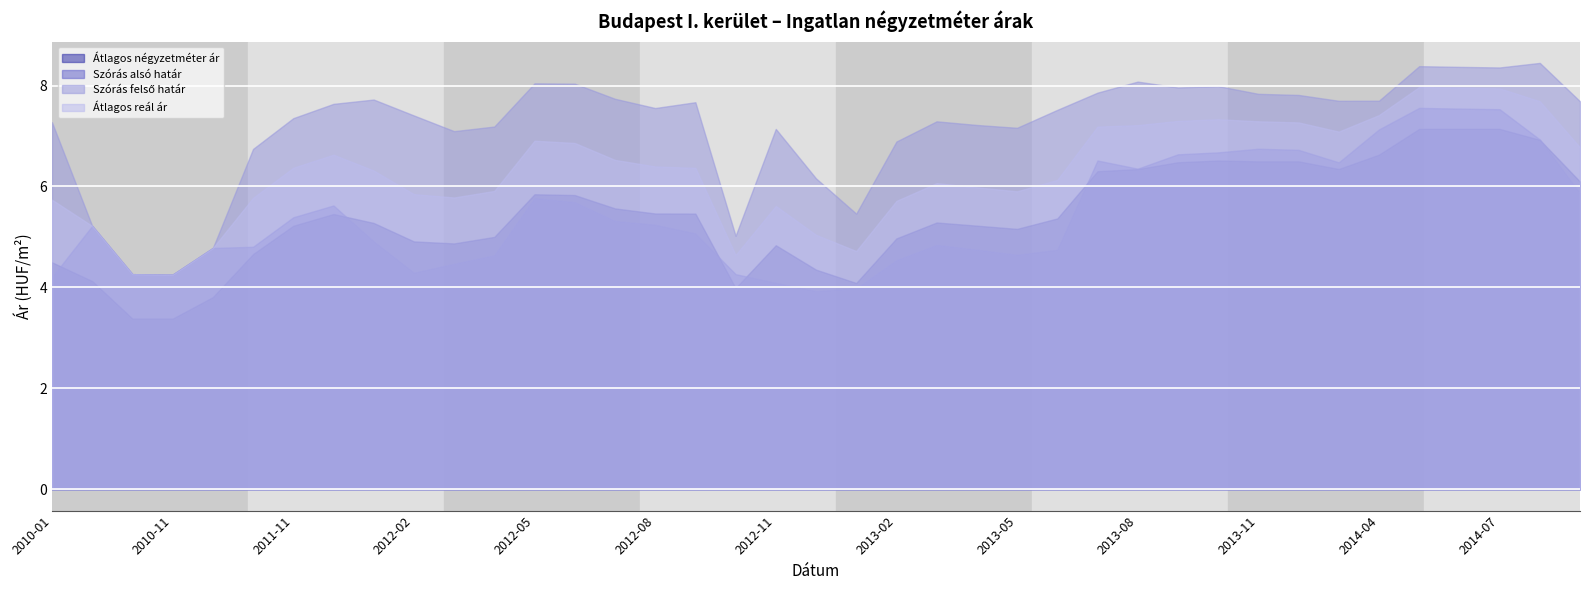

True or false: Szórás felső határ has a value of 505109 at 2012-08.

False